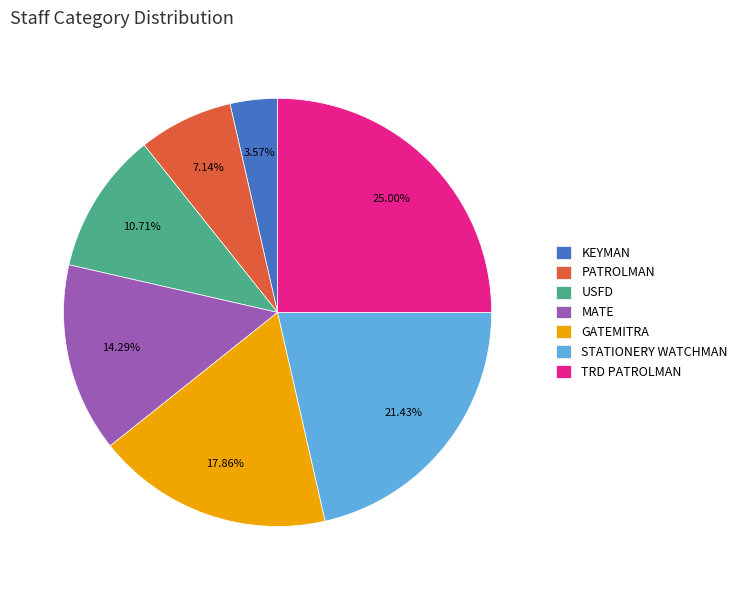

Rank the categories by value from lowest to highest.

KEYMAN, PATROLMAN, USFD, MATE, GATEMITRA, STATIONERY WATCHMAN, TRD PATROLMAN